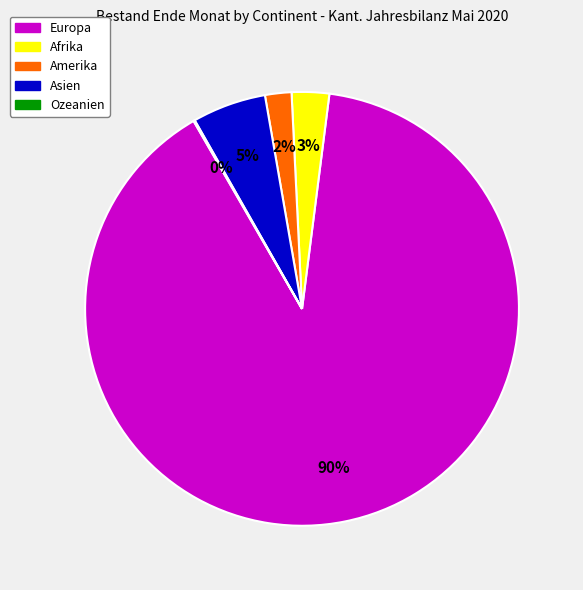

What is the majority slice?

Europa